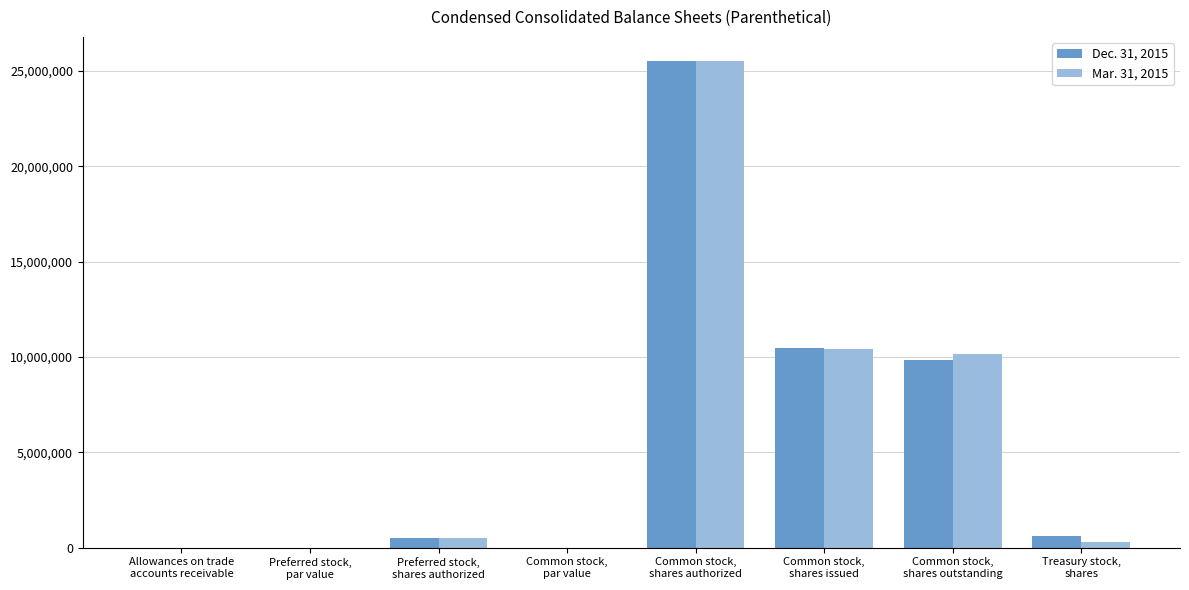

What value does the Mar. 31, 2015 series have at Preferred stock,
par value?

1.0